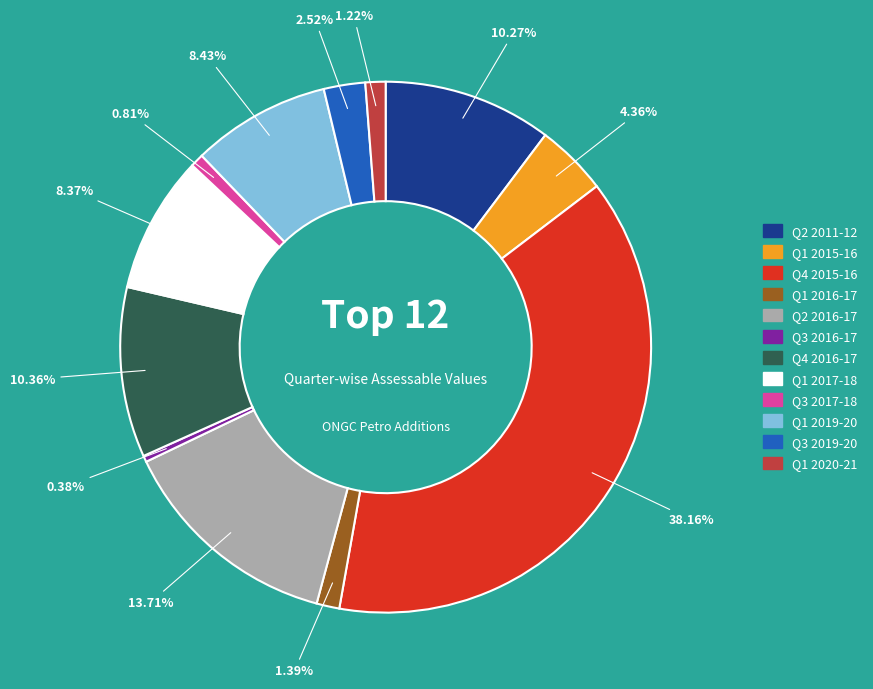

Combined, do Q3 2017-18 and Q3 2016-17 account for over 50%?

No